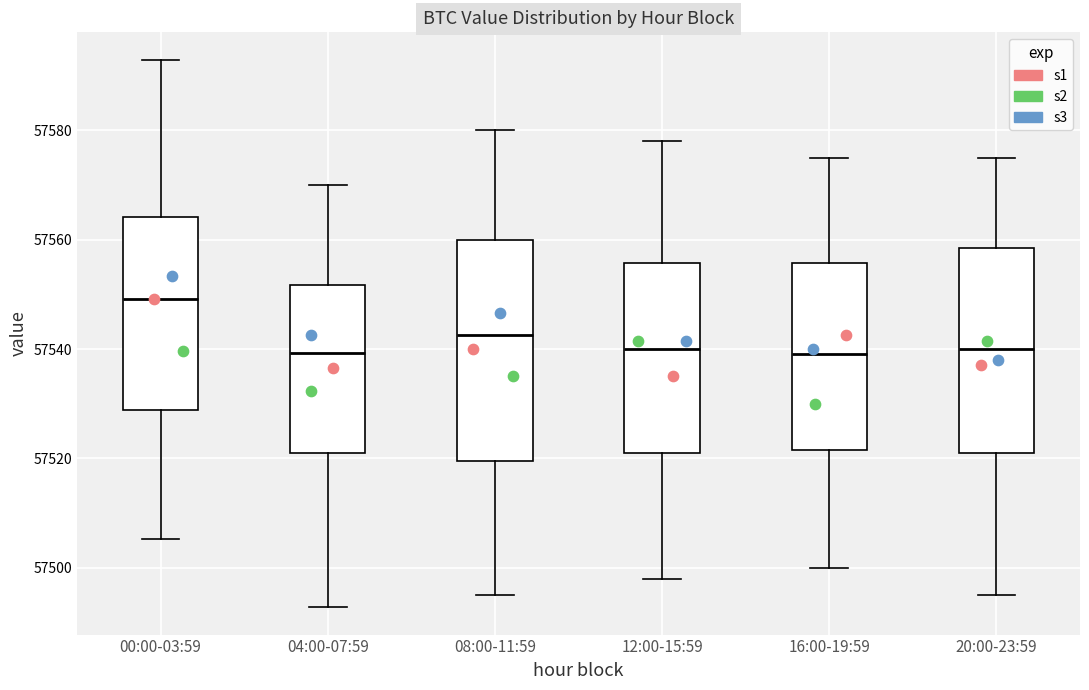

Reading left to right, transcribe this box plot: for each box, give where its median line is, the range the box spans, and where its two whiskers end, as read against the y-axis. The values are not printed on the chart, so give them approximately, as read against the axis.

00:00-03:59: median 57550, box 57528 to 57564, whiskers 57506 to 57592
04:00-07:59: median 57540, box 57520 to 57552, whiskers 57492 to 57570
08:00-11:59: median 57542, box 57520 to 57560, whiskers 57496 to 57580
12:00-15:59: median 57540, box 57522 to 57556, whiskers 57498 to 57578
16:00-19:59: median 57540, box 57522 to 57556, whiskers 57500 to 57576
20:00-23:59: median 57540, box 57522 to 57558, whiskers 57496 to 57576